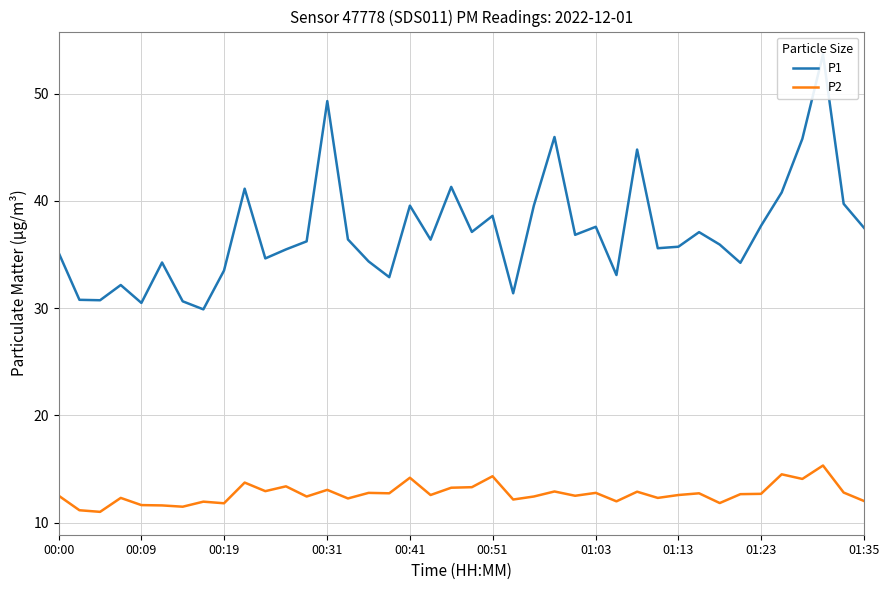

What is the lowest value of the P2 series?

11.0